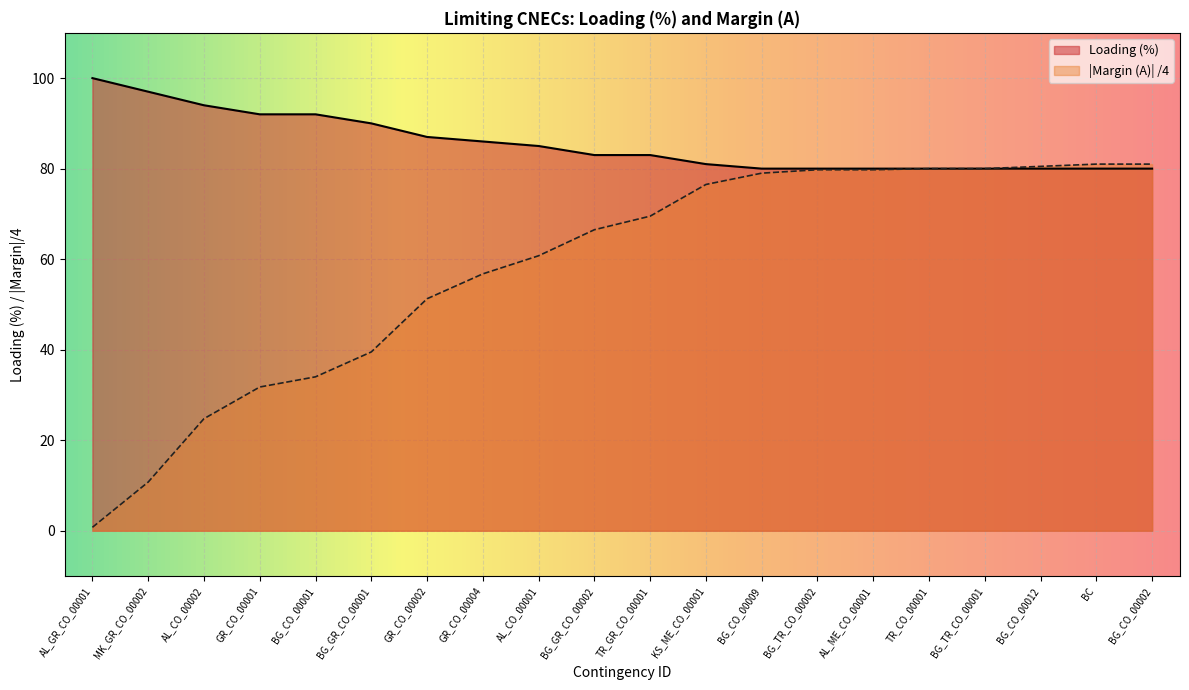

Is the value of Margin (A) at BG_CO_00001 greater than the value of Loading (%) at AL_CO_00002?

No